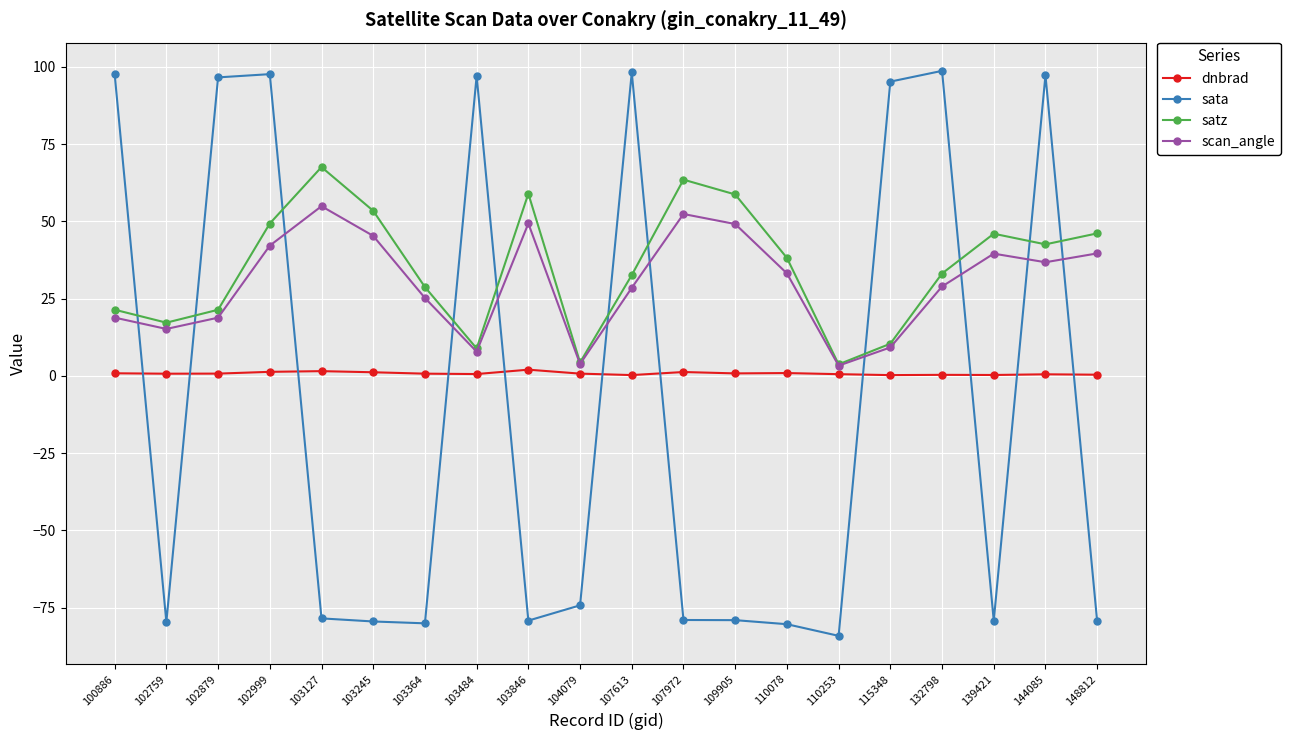

True or false: scan_angle has a value of 33.2 at 110078.

True